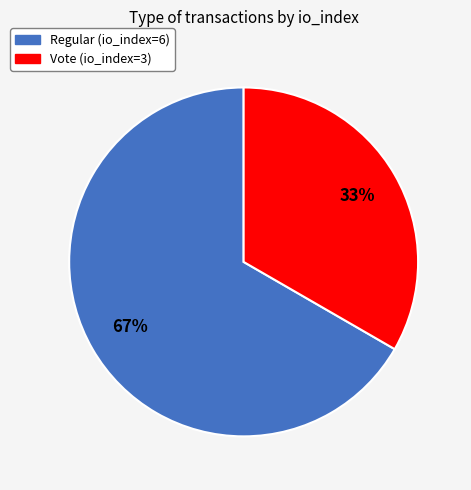

Which has a higher value, Vote (io_index=3) or Regular (io_index=6)?

Regular (io_index=6)